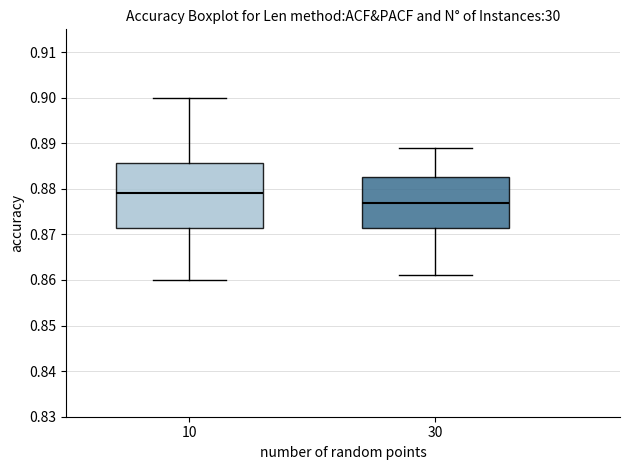

Where is the upper edge of the box at x = 10 on the y-axis? The values are not printed on the chart, so give them approximately, as read against the axis.

0.886